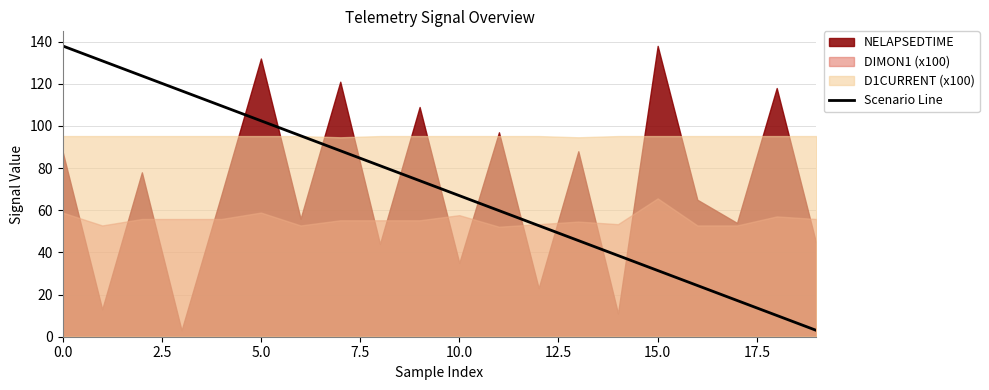

True or false: Scenario Line has a value of 213.6 at 0.0.

False